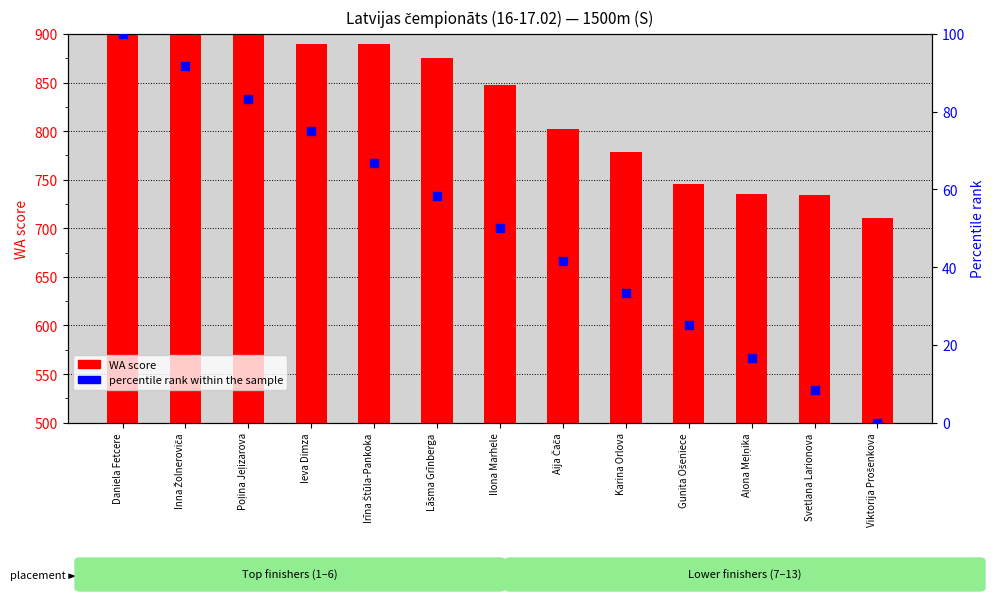

Which series has the largest total across all categories?

WA score